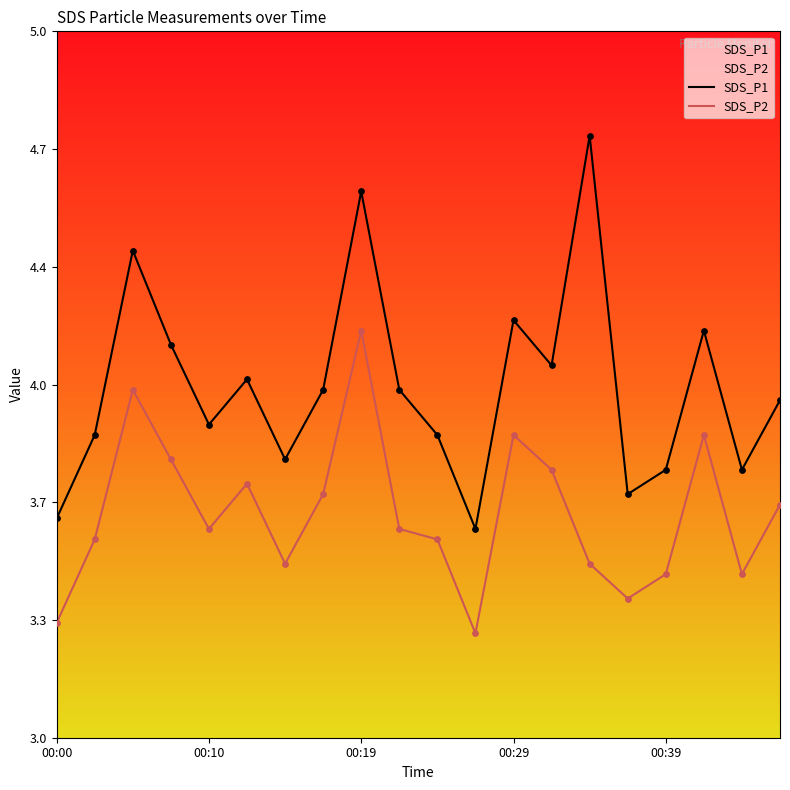

Which series has the largest total across all categories?

SDS_P1